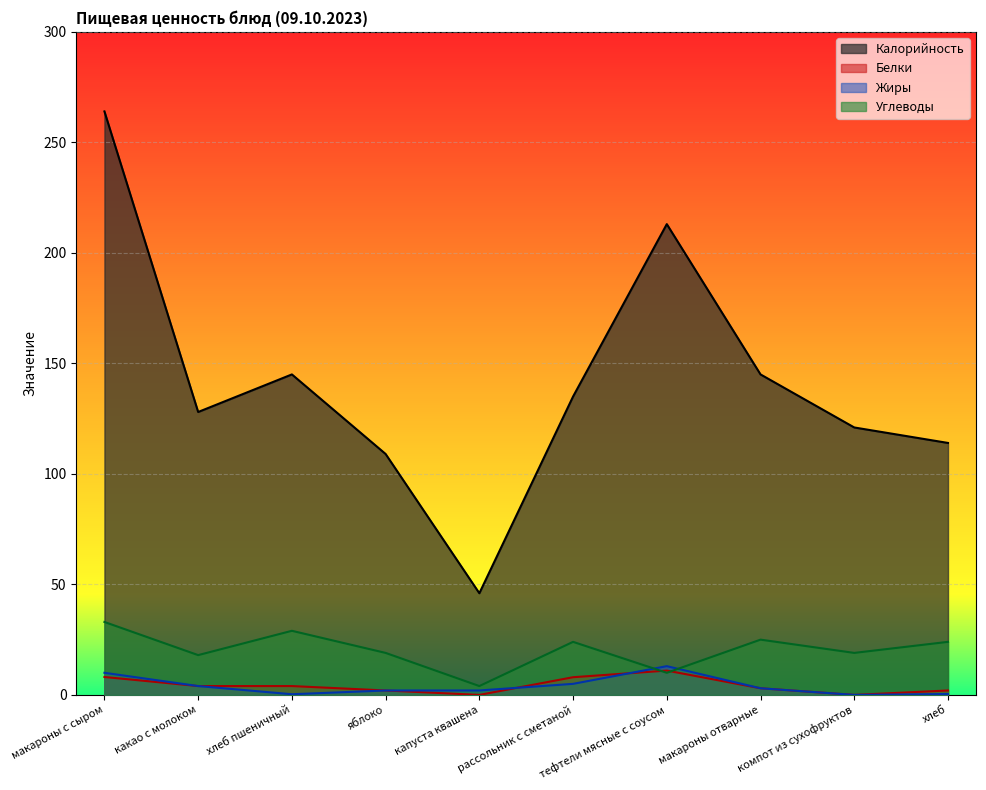

What is the label of the 5th point from the right?

рассольник с сметаной